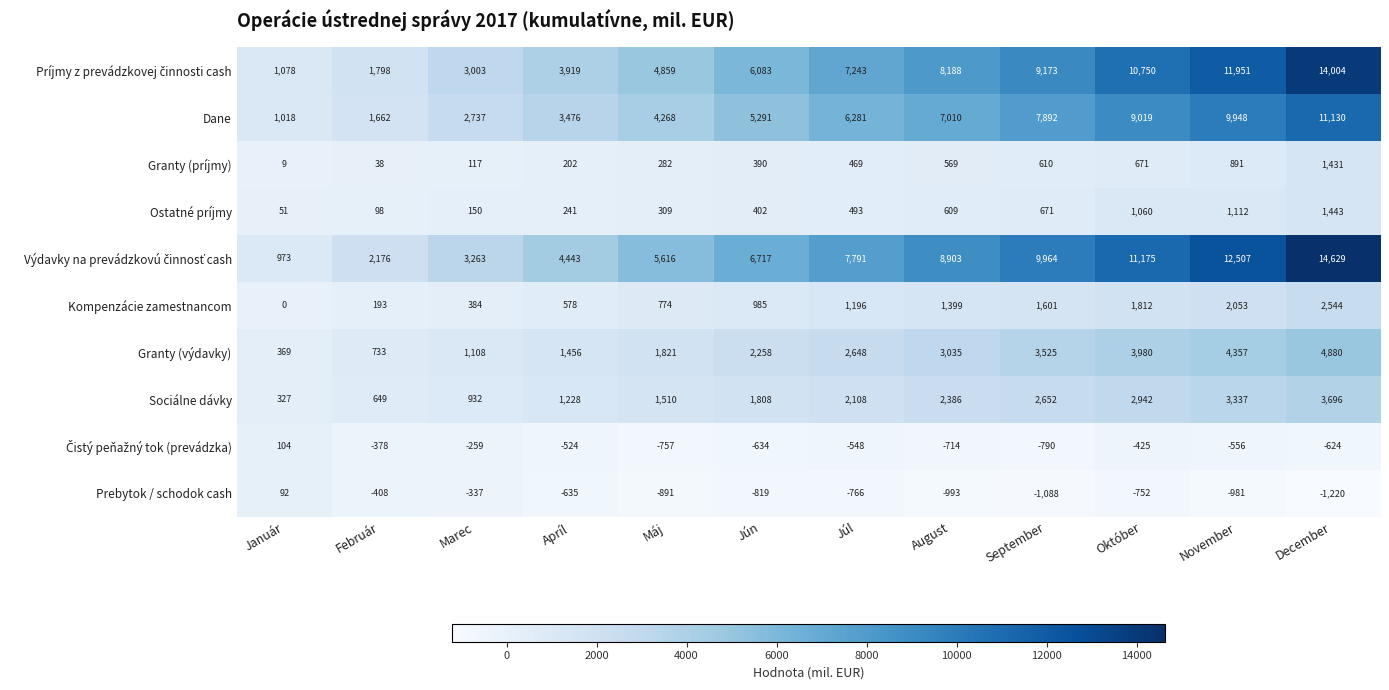

What is the total value across all series at September?

34210